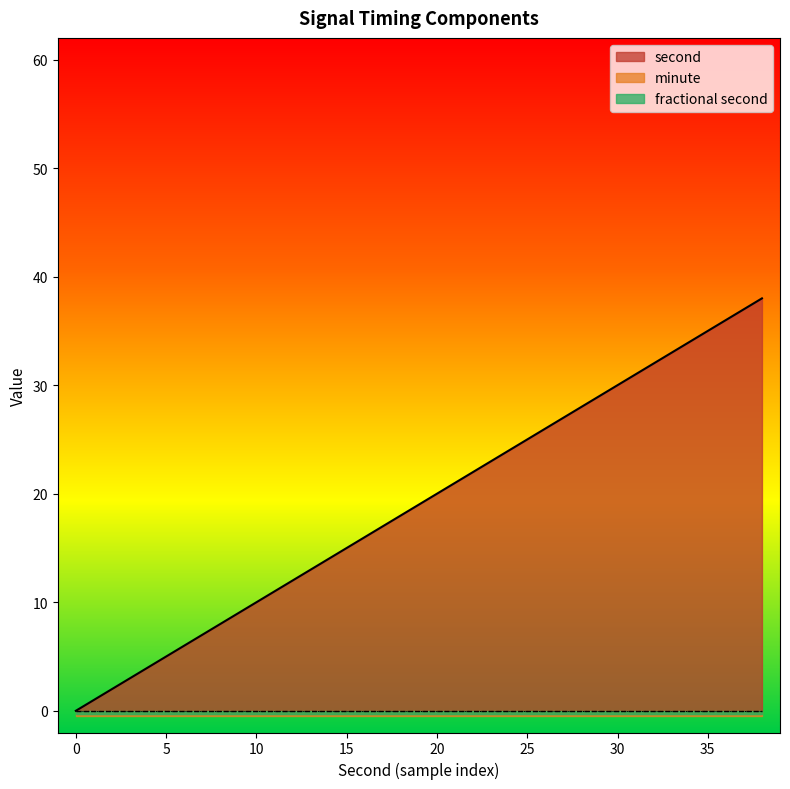

What is the total value across all series at 24?

24